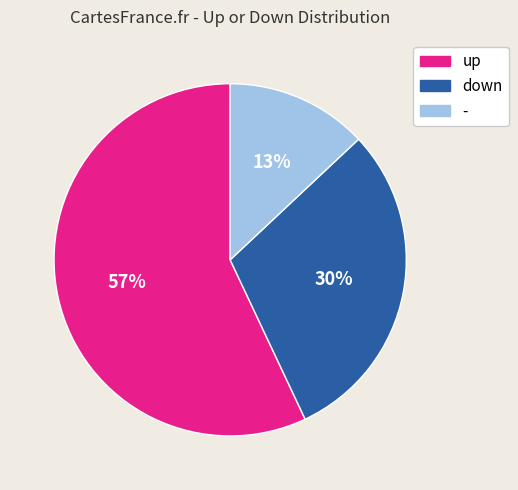

True or false: down accounts for 40% of the total.

False